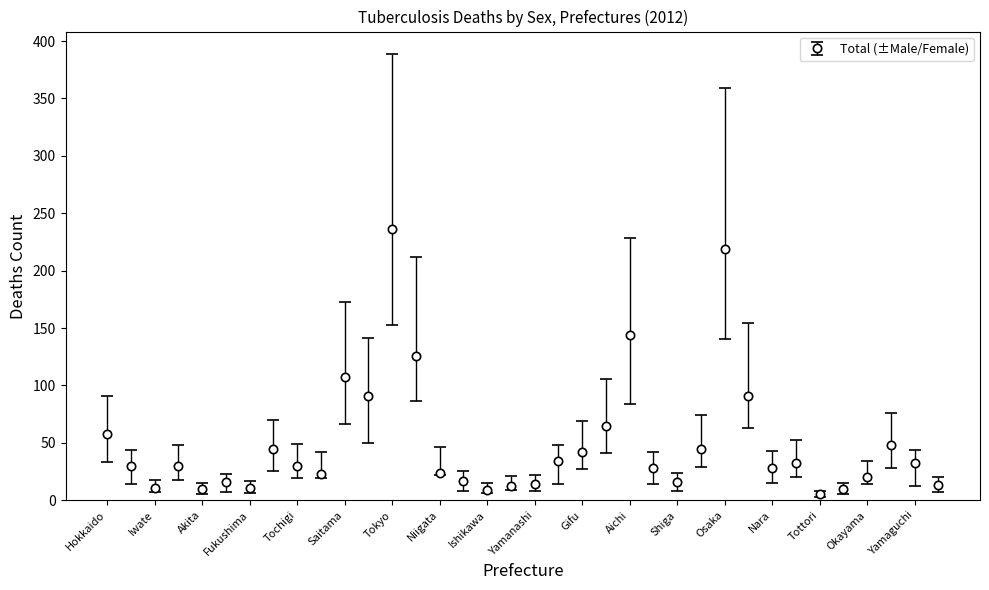

What is the maximum value shown in the chart?

236